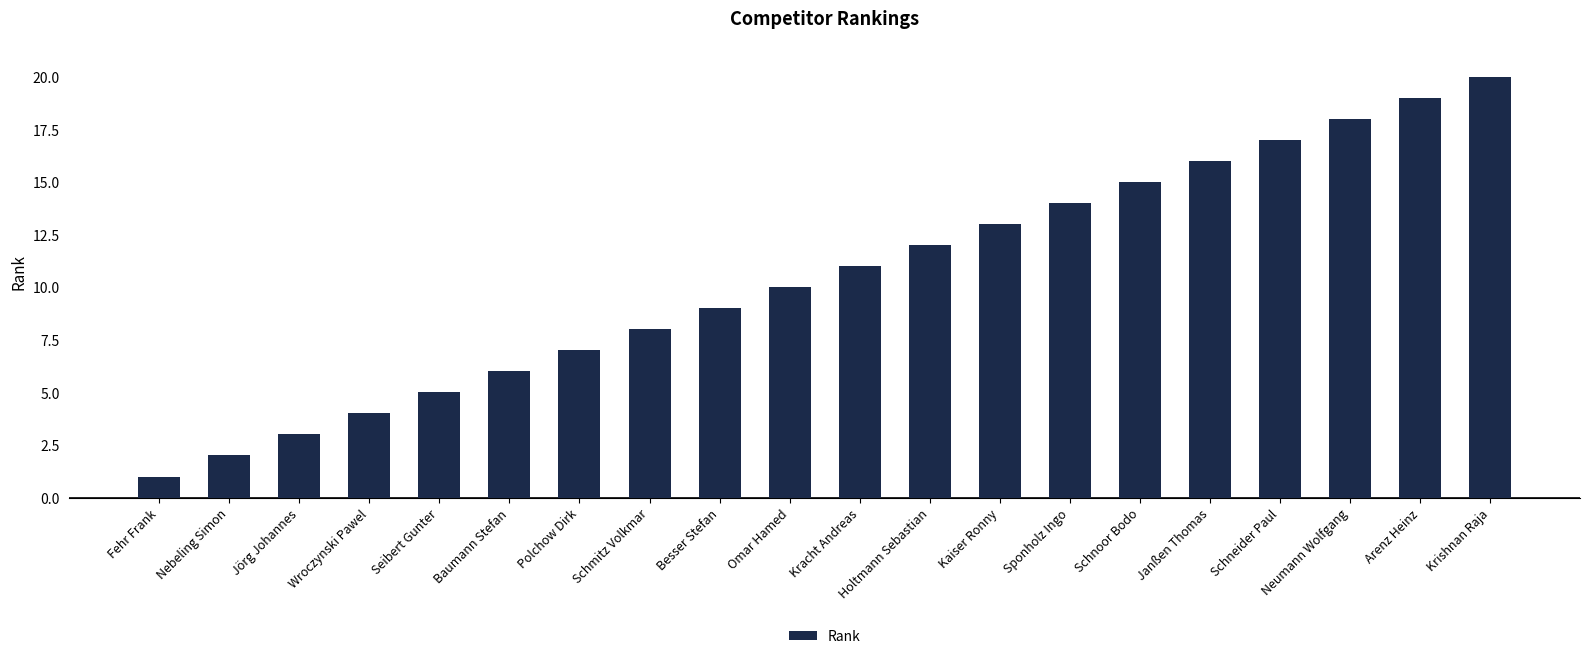

What is the value of the 8th bar from the left?

8